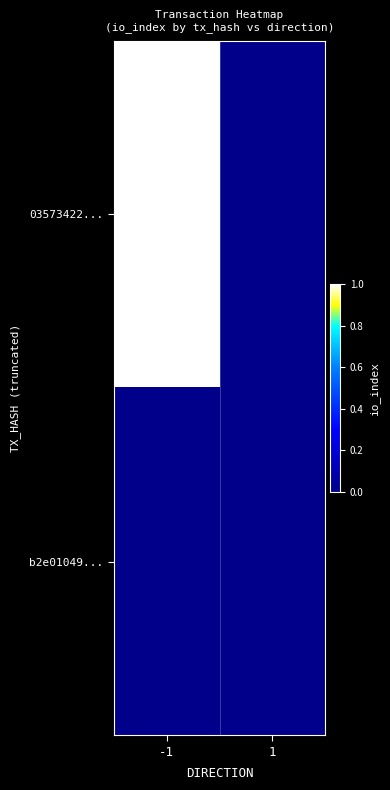

At -1, list the series in order from largest to smallest.

03573422..., b2e01049...